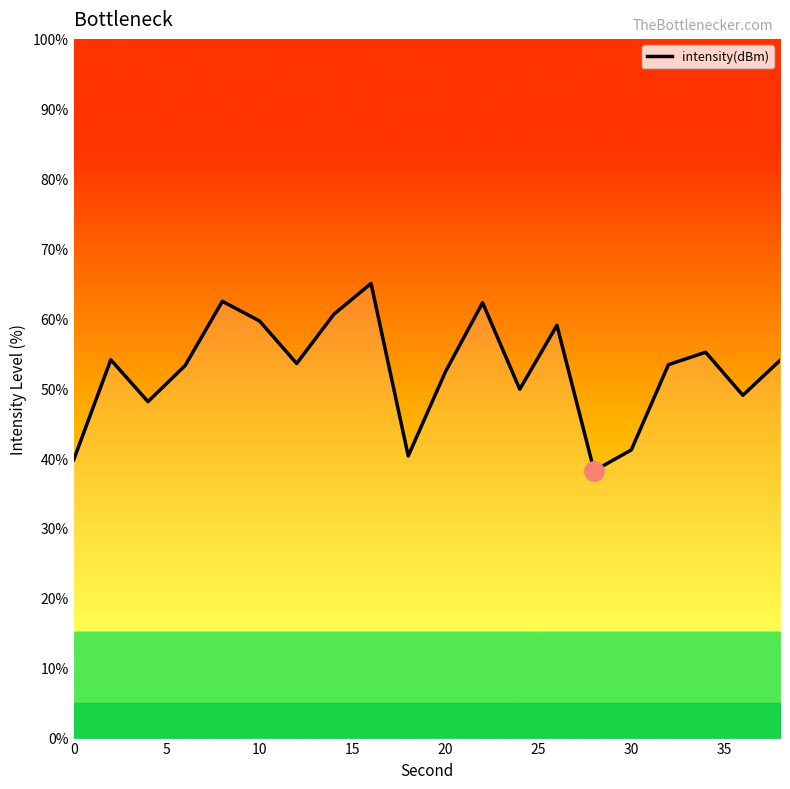

What is the greatest value displayed?

65.0